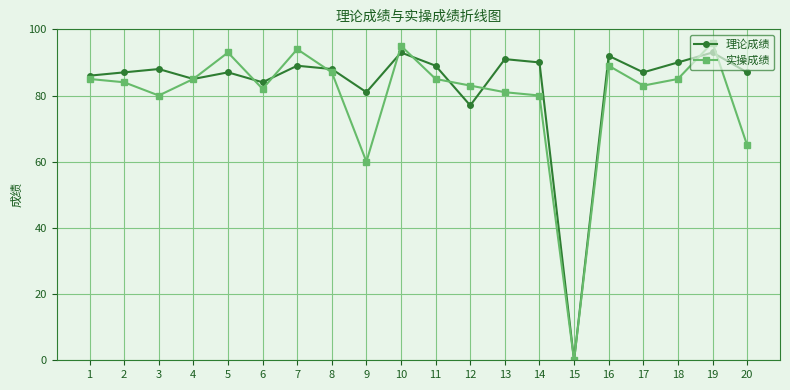

Between 9 and 17, which series saw the biggest shift?

实操成绩